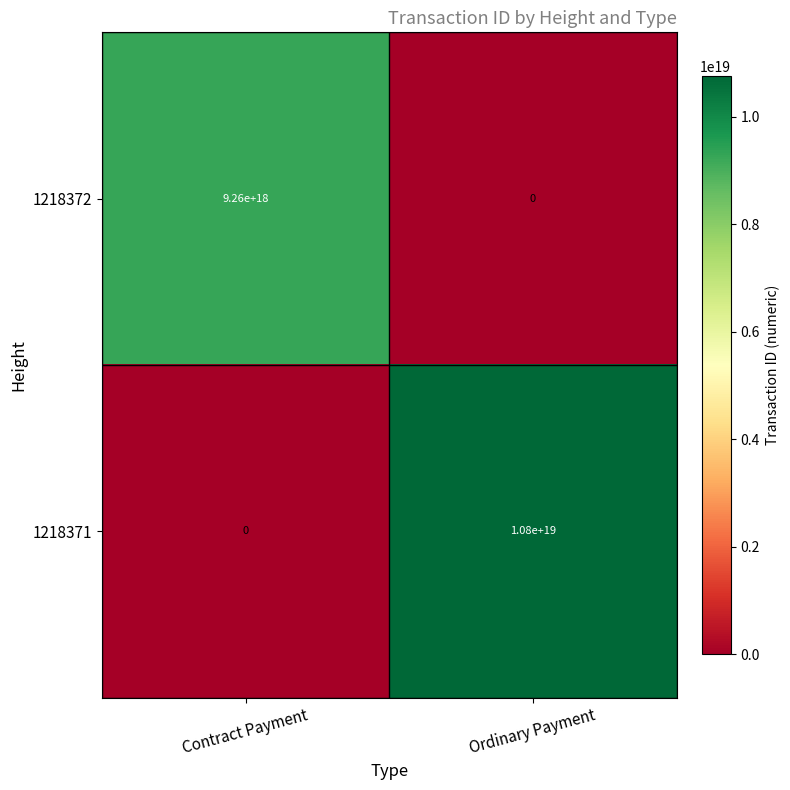

Between Contract Payment and Ordinary Payment, which series saw the biggest shift?

1218371